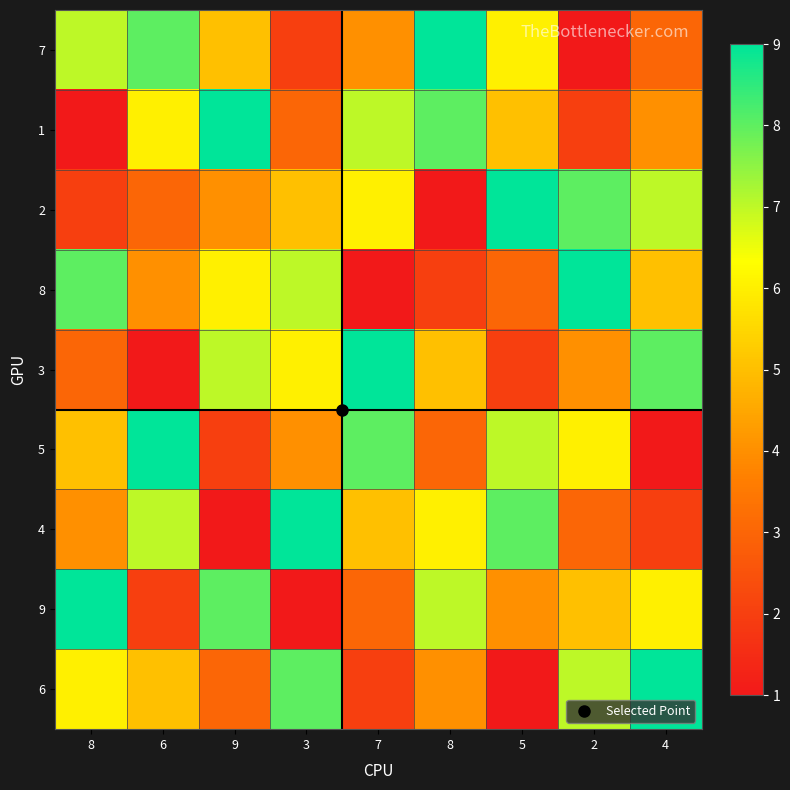

What is the difference between the highest and lowest values at 4?

8